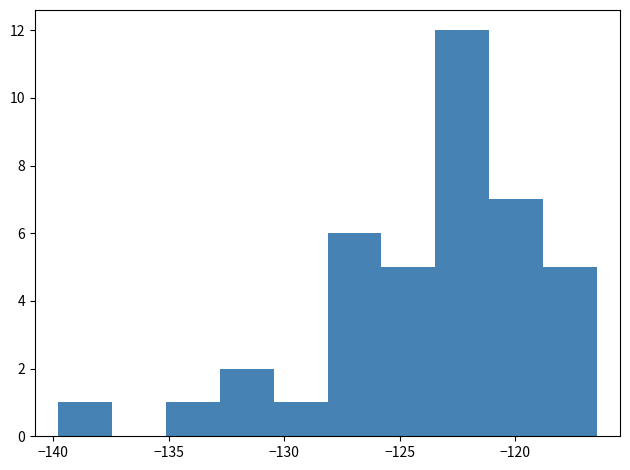

Reading left to right, list every bar in this chart as the range it spans on the x-axis followed by its height. Neither the bar edges nor the heights are printed on the chart, so give them approximately, as read against the axes.

-140.0 to -137.5: 1
-137.5 to -135.0: 0
-135.0 to -133.0: 1
-133.0 to -130.5: 2
-130.5 to -128.0: 1
-128.0 to -126.0: 6
-126.0 to -123.5: 5
-123.5 to -121.0: 12
-121.0 to -119.0: 7
-119.0 to -116.5: 5